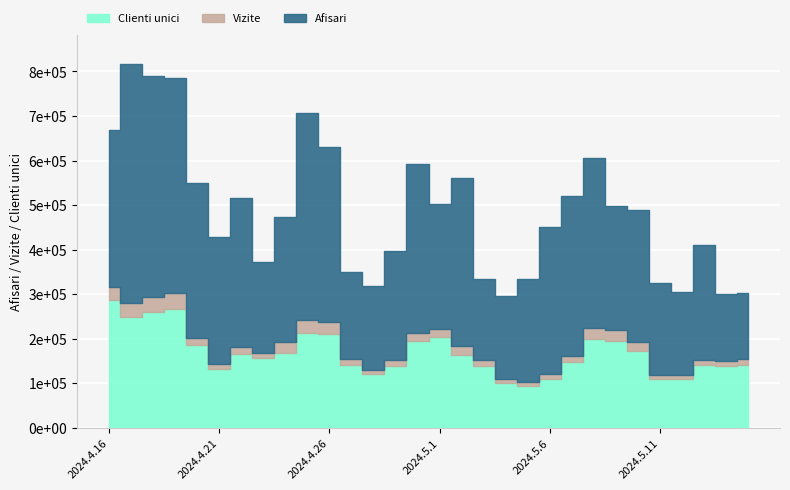

At how many categories does at least one series exceed 233930?

30